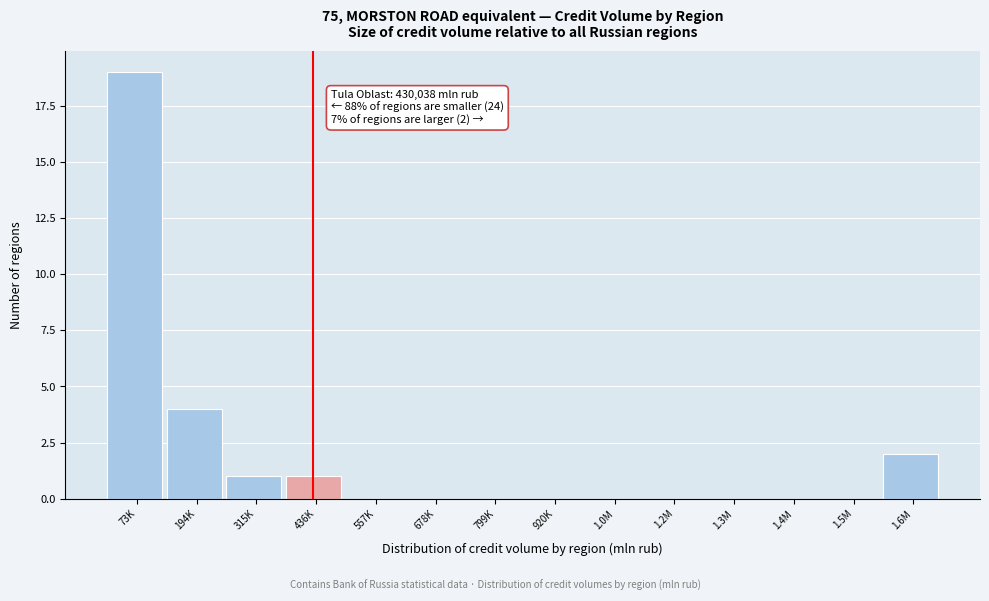

Reading left to right, transcribe all the data shown in this chart.

73K=19	194K=4	315K=1	436K=1	557K=0	678K=0	799K=0	920K=0	1.0M=0	1.2M=0	1.3M=0	1.4M=0	1.5M=0	1.6M=2